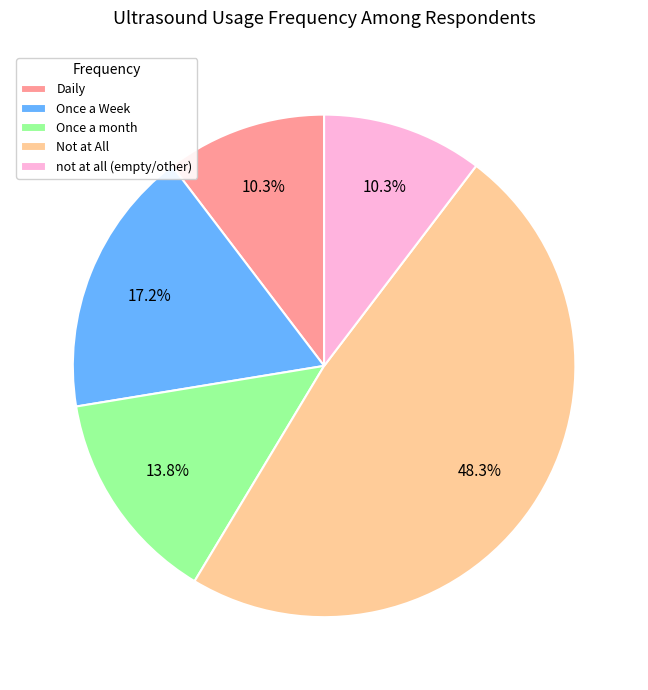

To the nearest percent, what percentage of the pie is Daily?

10%